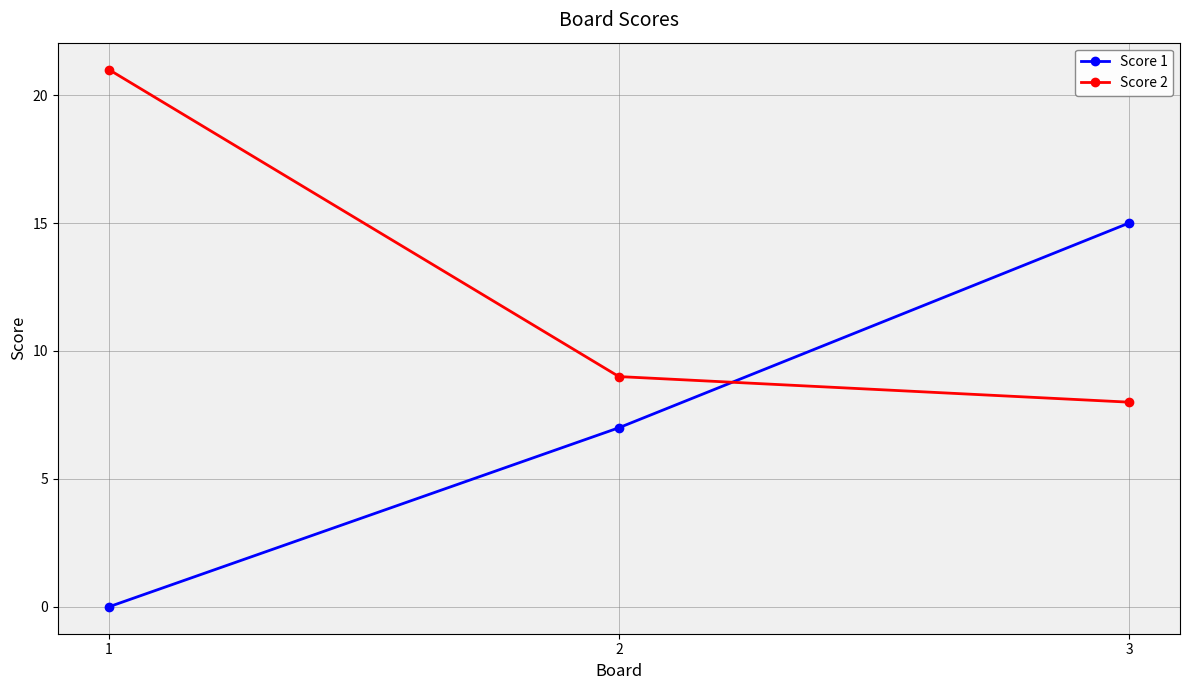

What is the sum of all Score 1 values?

22